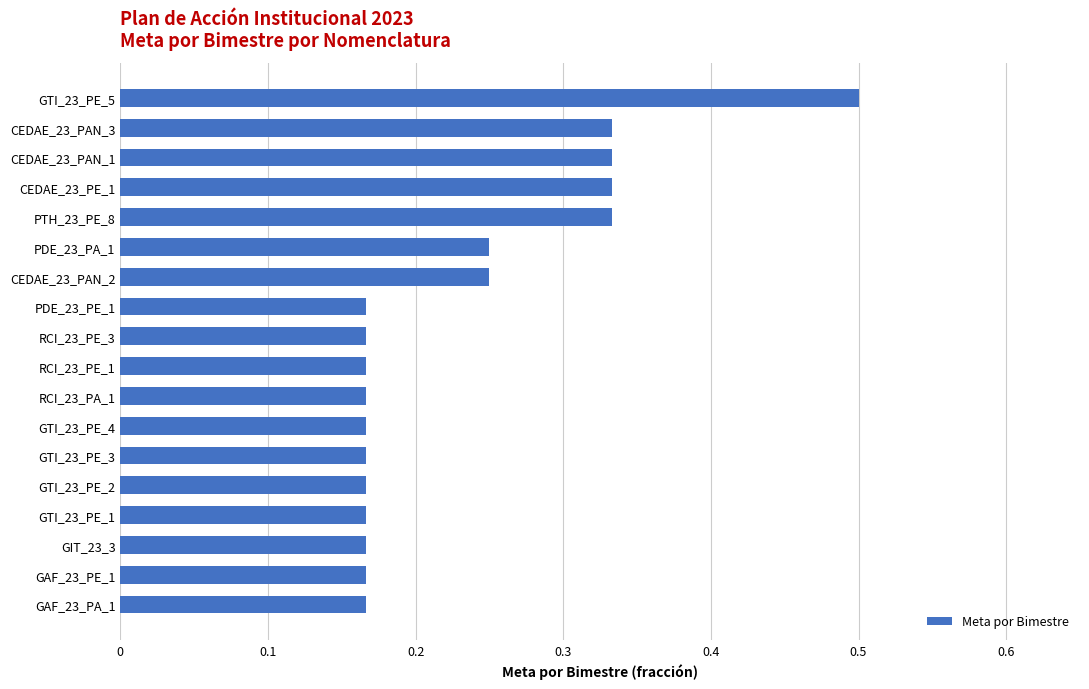

Between PDE_23_PA_1 and GAF_23_PE_1, which is larger?

PDE_23_PA_1